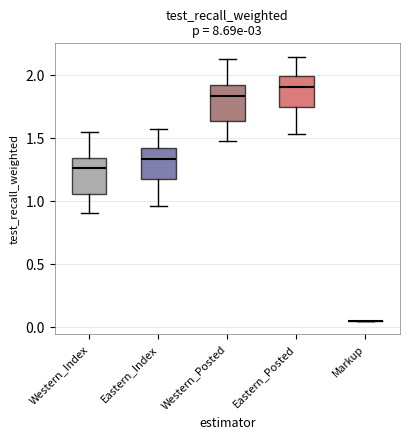

Reading left to right, transcribe this box plot: for each box, give where its median line is, the range the box spans, and where its two whiskers end, as read against the y-axis. The values are not printed on the chart, so give them approximately, as read against the axis.

Western_Index: median 1.25, box 1.05 to 1.35, whiskers 0.90 to 1.55
Eastern_Index: median 1.35, box 1.15 to 1.40, whiskers 0.95 to 1.55
Western_Posted: median 1.85, box 1.65 to 1.90, whiskers 1.50 to 2.15
Eastern_Posted: median 1.90, box 1.75 to 2.00, whiskers 1.55 to 2.15
Markup: box collapsed to a line at 0.05, whiskers 0.05 to 0.05